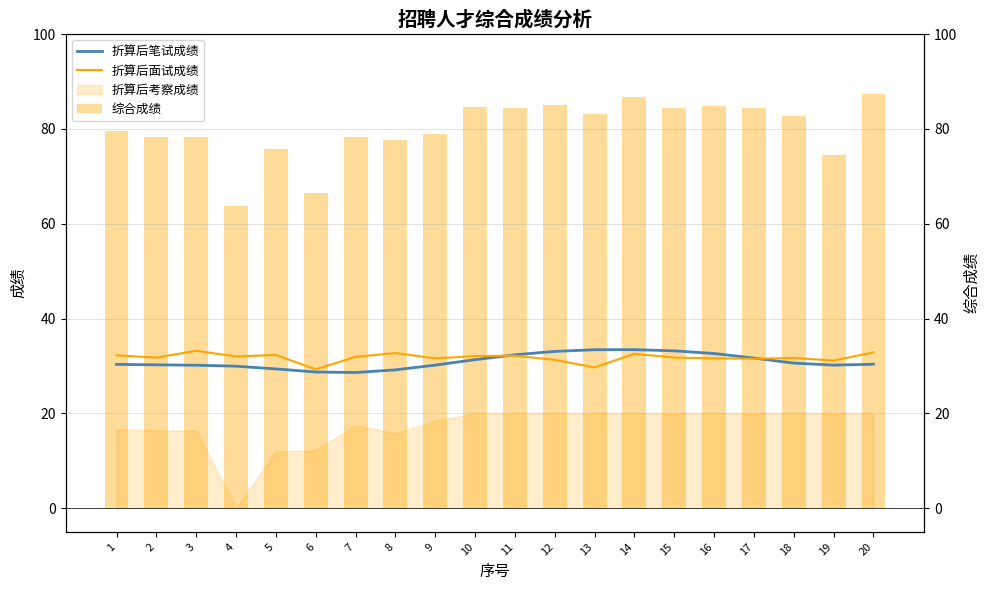

How many groups of bars are there?

20